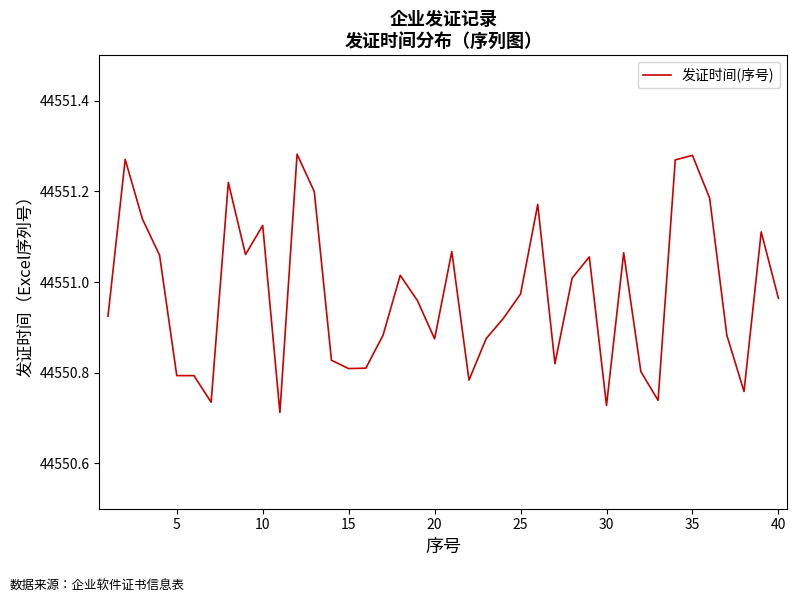

What is the maximum value shown in the chart?

44551.3